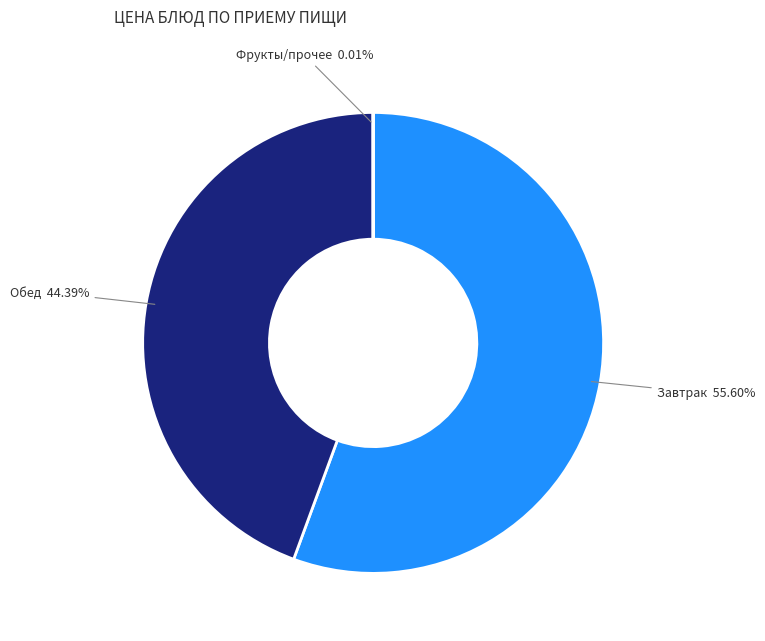

Is there a majority slice in this chart?

Yes